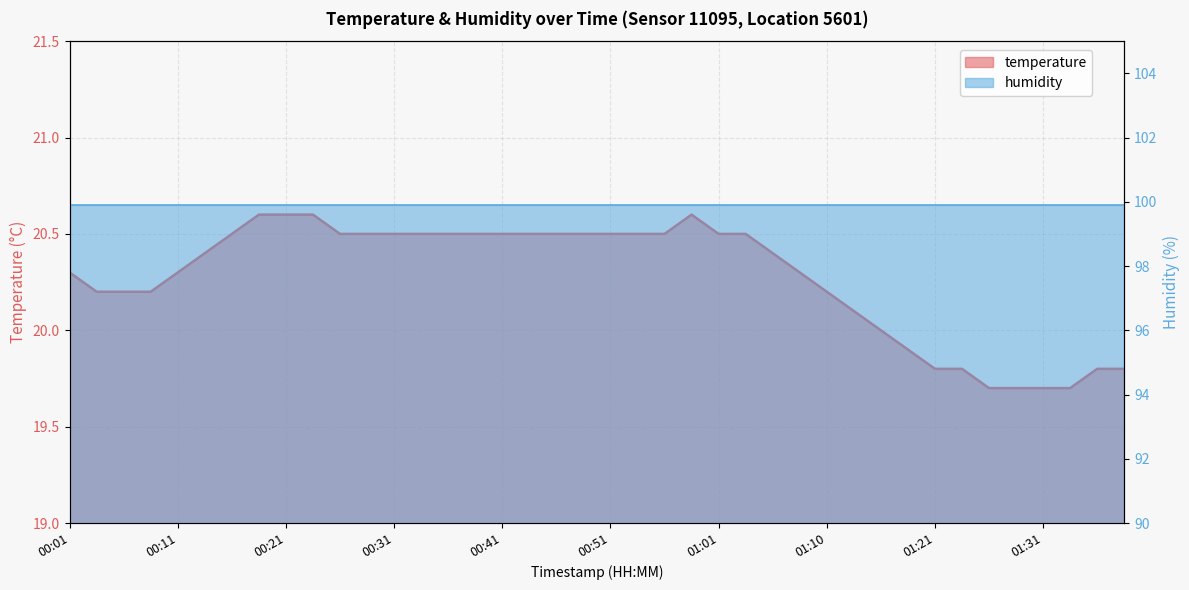

Reading left to right, list all the values displayed in this chart.

20.3	20.2	20.2	20.2	20.3	20.4	20.5	20.6	20.6	20.6	20.5	20.5	20.5	20.5	20.5	20.5	20.5	20.5	20.5	20.5	20.5	20.5	20.5	20.6	20.5	20.5	20.4	20.3	20.2	20.1	20.0	19.9	19.8	19.8	19.7	19.7	19.7	19.7	19.8	19.8